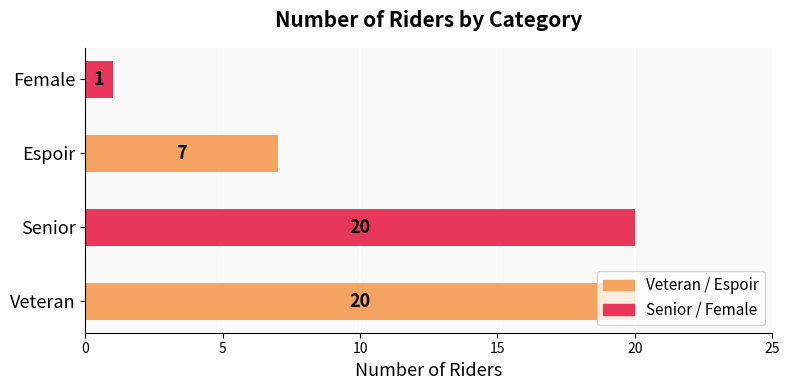

At which label is the value closest to 10?

Espoir